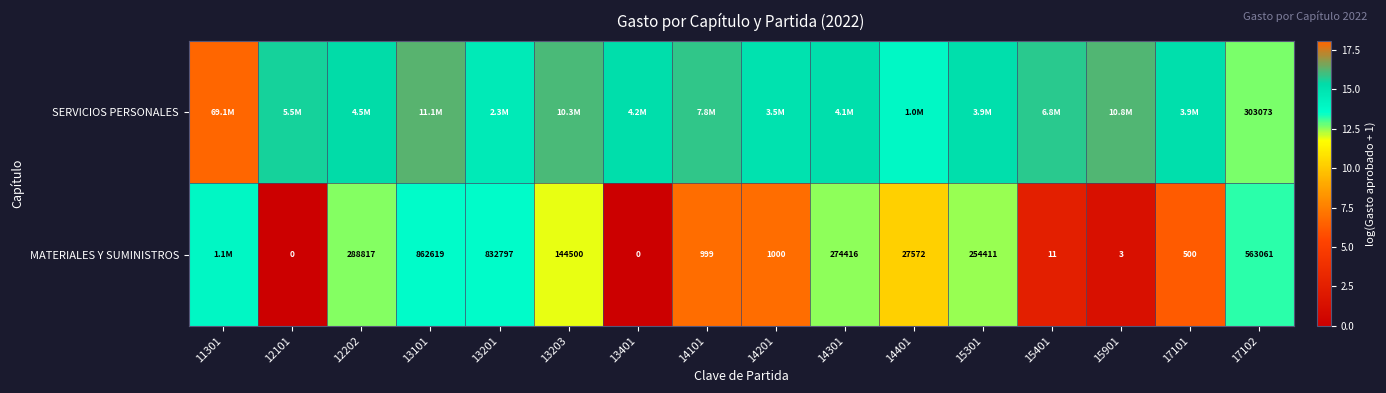

What is the difference between the maximum and minimum values in the SERVICIOS PERSONALES series?

5.4